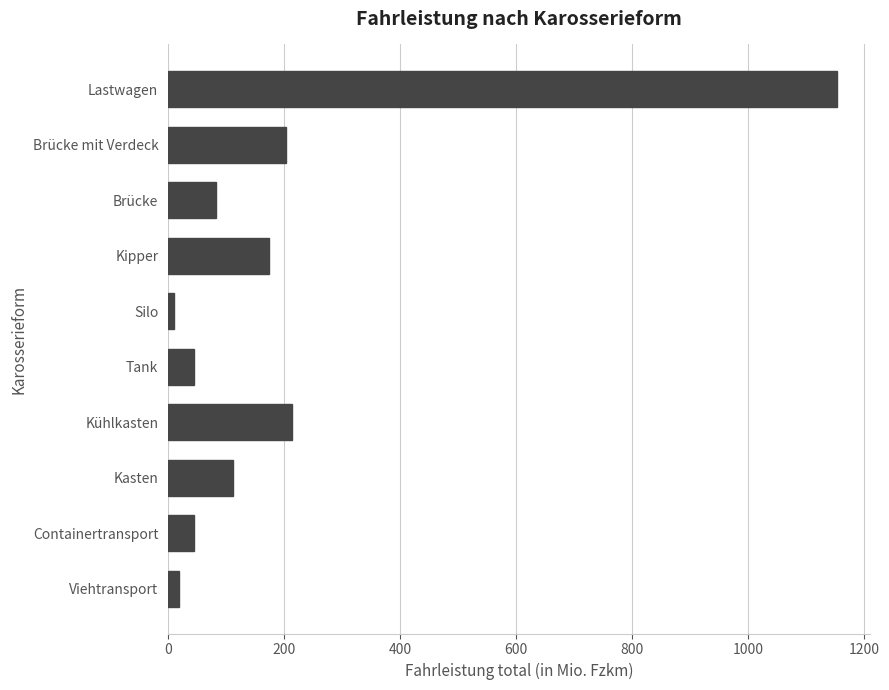

What is the label of the 8th bar from the top?

Kasten